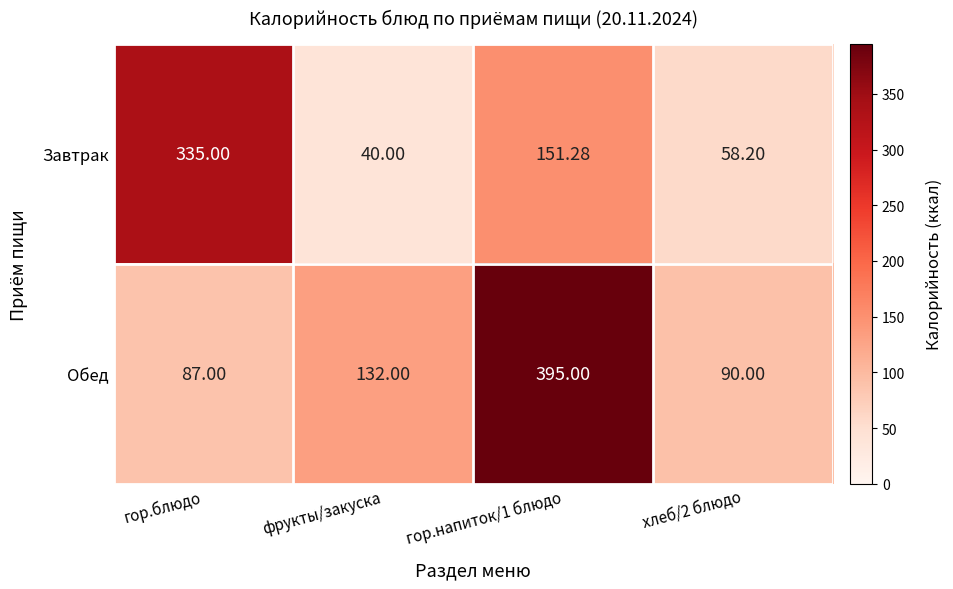

Where does the Завтрак series first go above 151?

гор.блюдо